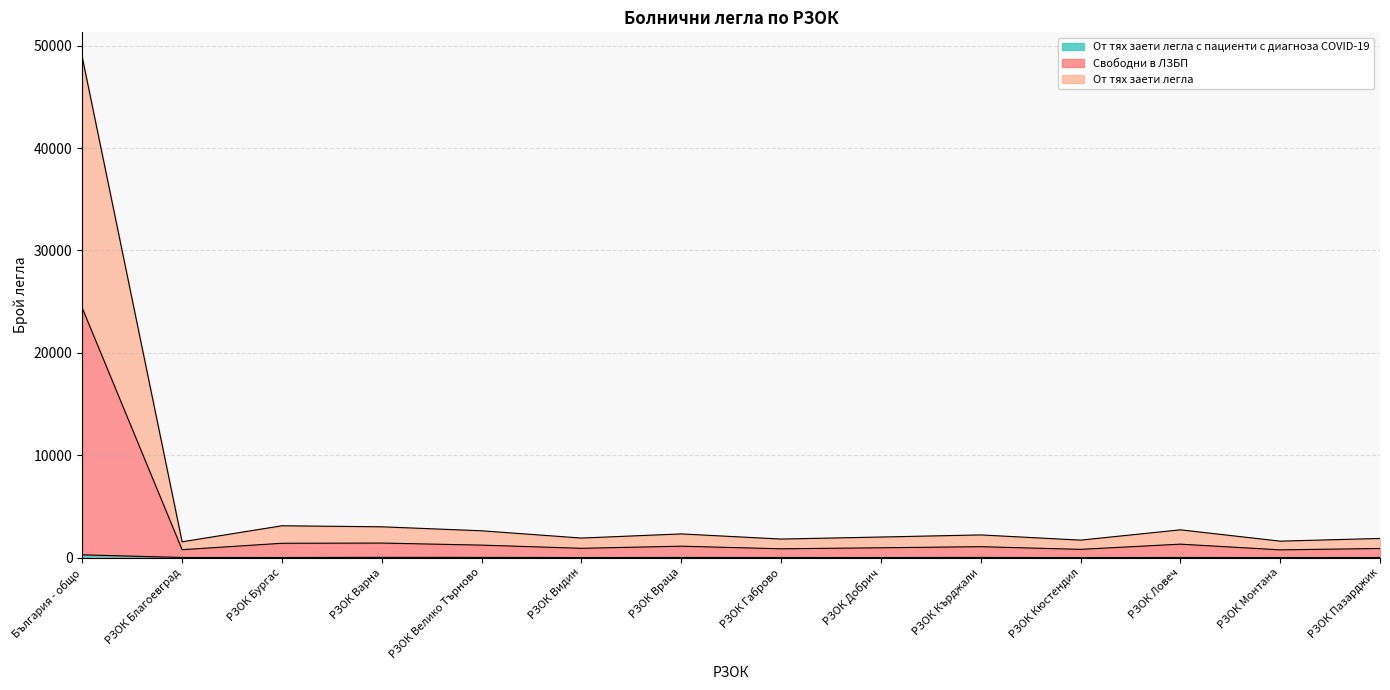

True or false: От тях заети легла с пациенти с диагноза COVID-19 and Свободни в ЛЗБП intersect in this chart.

False